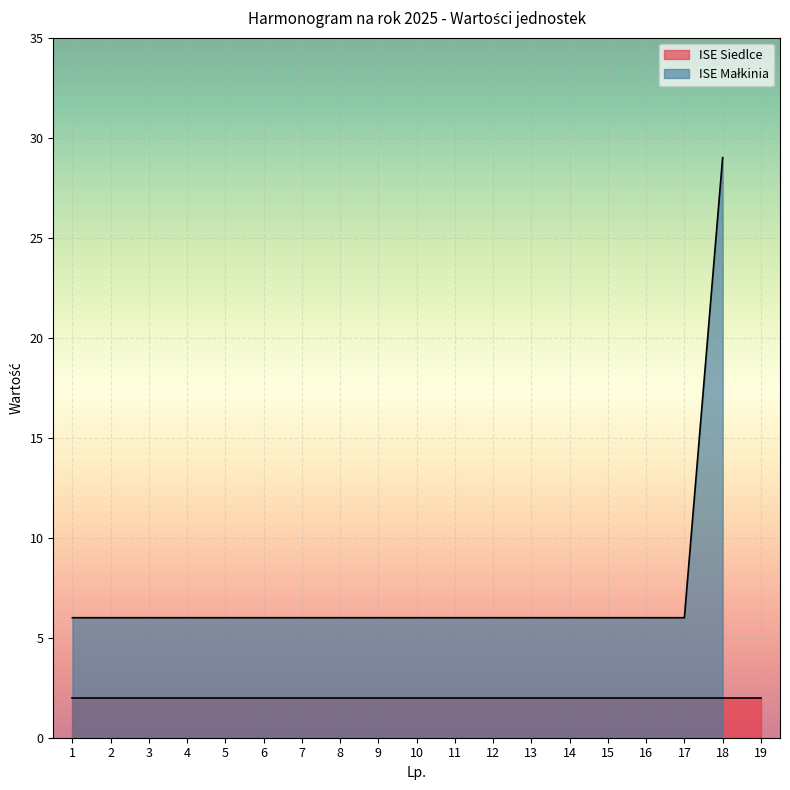

How many values exceed 6?

1